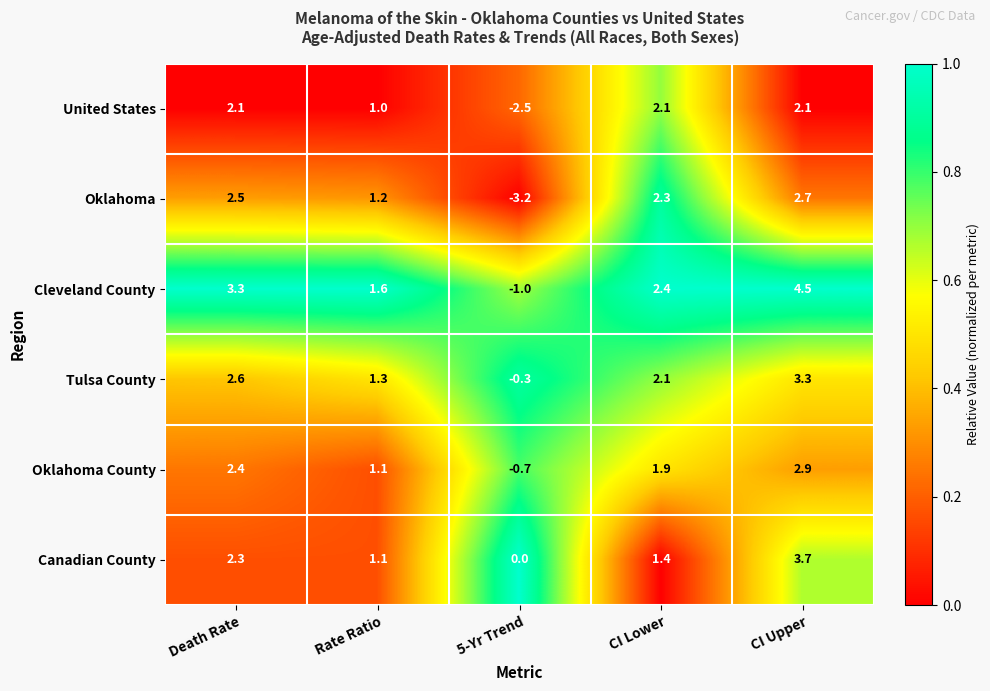

Which series changed the most between Death Rate and Rate Ratio?

Cleveland County